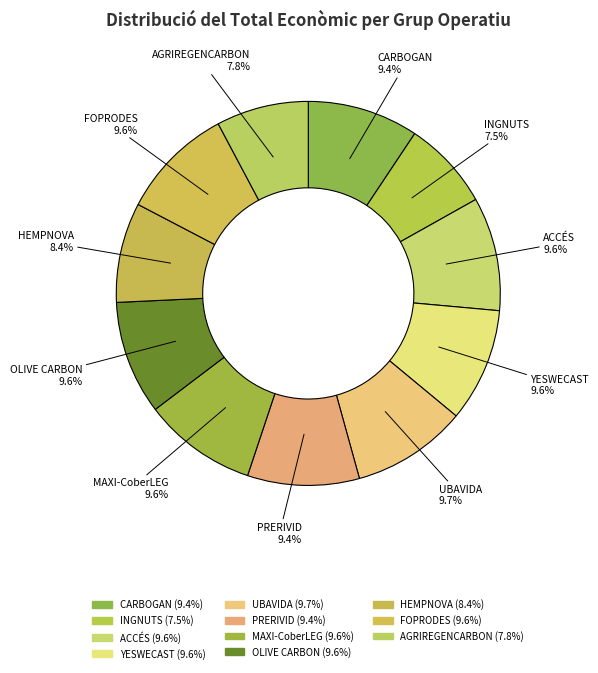

How many segments does this pie chart have?

11